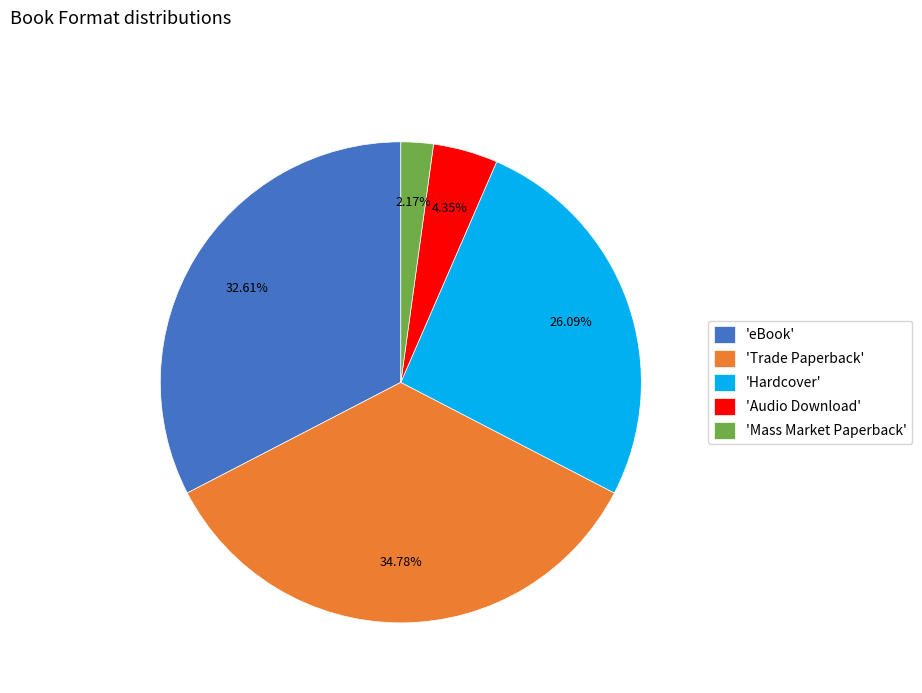

Approximately how many times larger is the value at 'Audio Download' compared to 'Mass Market Paperback'?

2.0